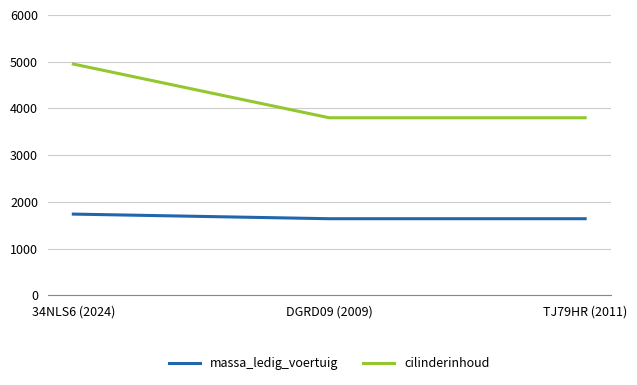

How many lines are shown in the chart?

2